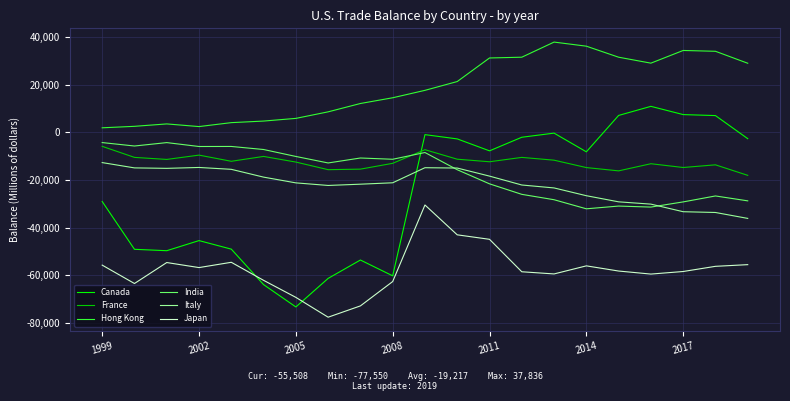

What is the maximum value for France?

-5887